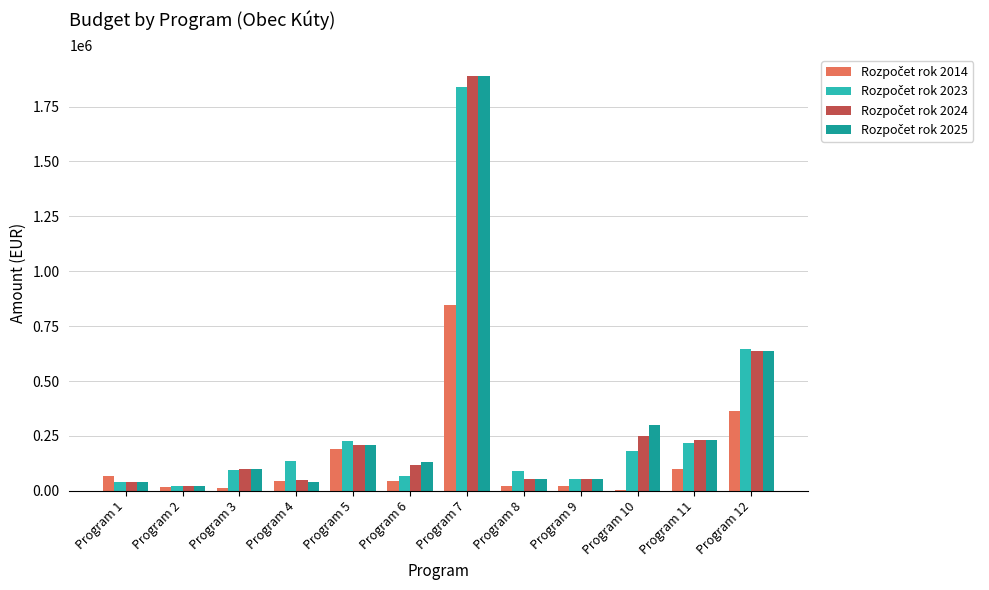

The Rozpočet rok 2014 series shows 191516 at Program 5. True or false?

True